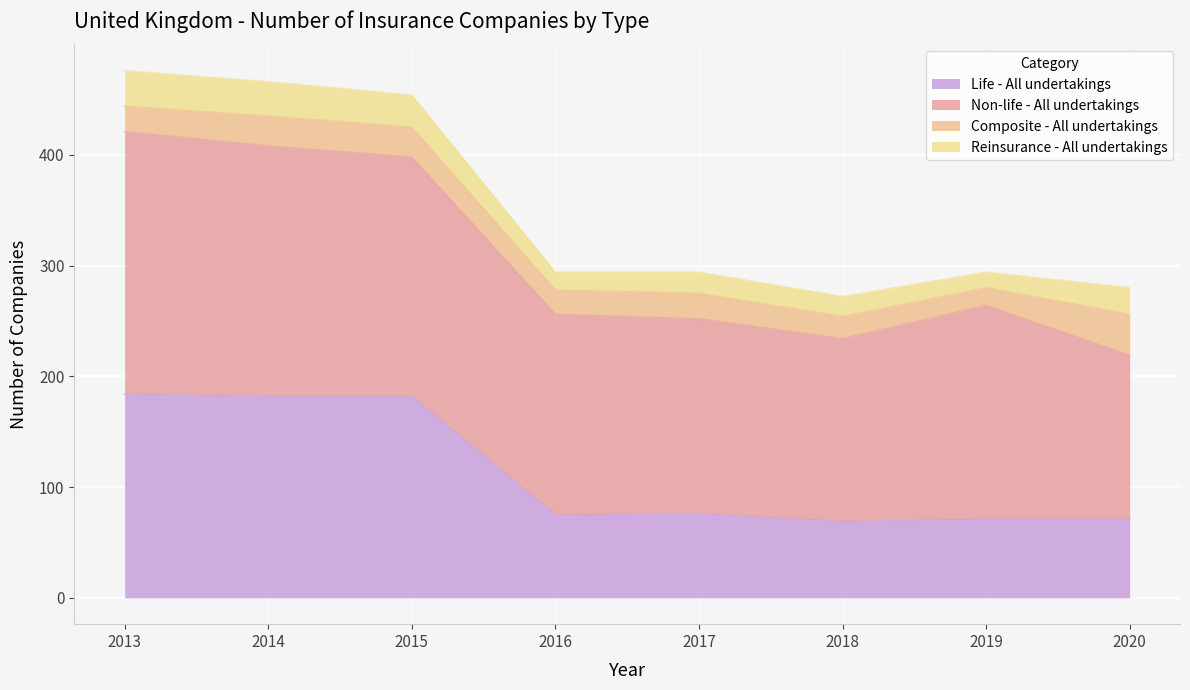

At 2018, list the series in order from smallest to largest.

Reinsurance - All undertakings, Composite - All undertakings, Life - All undertakings, Non-life - All undertakings